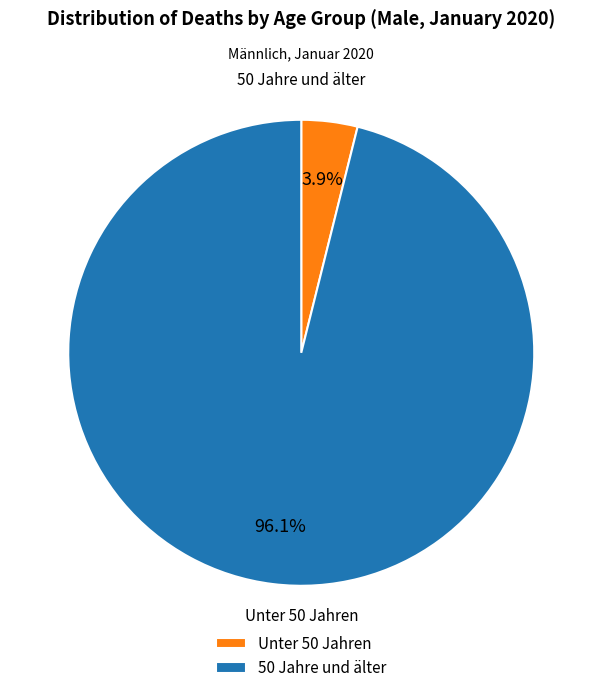

Which has a higher value, 50 Jahre und älter or Unter 50 Jahren?

50 Jahre und älter